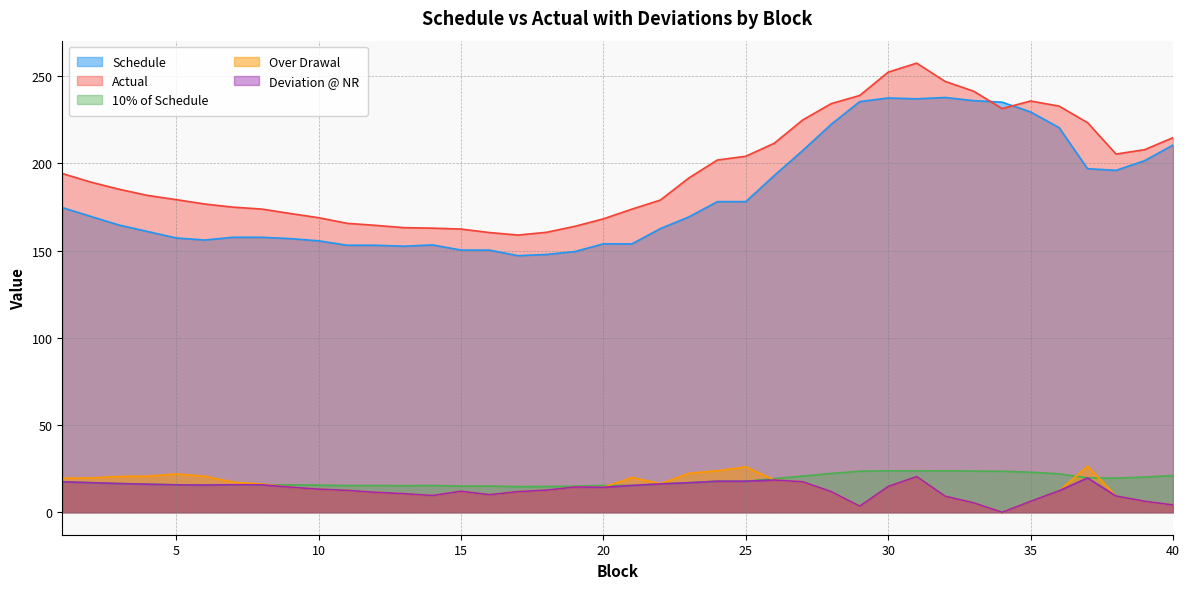

Reading left to right, extract all data points from this chart.

Schedule: 1=174.6	2=169.6	3=164.6	4=160.9	5=157.2	6=156.0	7=157.6	8=157.6	9=156.8	10=155.6	11=153.1	12=153.0	13=152.5	14=153.2	15=150.3	16=150.3	17=147.1	18=147.8	19=149.4	20=153.9	21=153.8	22=162.6	23=169.3	24=178.0	25=178.0	26=193.0	27=207.4	28=222.4	29=235.4	30=237.5	31=237.0	32=237.7	33=235.9	34=235.0	35=229.5	36=220.5	37=196.9	38=196.0	39=201.5	40=210.5
Actual: 1=194.2	2=189.2	3=185.1	4=181.6	5=179.2	6=176.7	7=174.9	8=173.8	9=171.3	10=168.8	11=165.6	12=164.5	13=163.1	14=162.8	15=162.3	16=160.3	17=158.9	18=160.5	19=163.9	20=168.2	21=173.7	22=178.9	23=191.6	24=201.9	25=204.1	26=211.5	27=224.9	28=234.2	29=238.9	30=252.3	31=257.4	32=246.9	33=241.3	34=231.4	35=235.7	36=232.8	37=223.3	38=205.3	39=207.8	40=214.7
10% of Schedule: 1=17.5	2=17.0	3=16.5	4=16.1	5=15.7	6=15.6	7=15.8	8=15.8	9=15.7	10=15.6	11=15.3	12=15.3	13=15.2	14=15.3	15=15.0	16=15.0	17=14.7	18=14.8	19=14.9	20=15.4	21=15.4	22=16.3	23=16.9	24=17.8	25=17.8	26=19.3	27=20.7	28=22.2	29=23.5	30=23.7	31=23.7	32=23.8	33=23.6	34=23.5	35=22.9	36=22.0	37=19.7	38=19.6	39=20.1	40=21.0
Over Drawal: 1=19.5	2=19.6	3=20.5	4=20.7	5=22.0	6=20.7	7=17.3	8=16.2	9=14.4	10=13.3	11=12.6	12=11.4	13=10.6	14=9.6	15=12.1	16=10.1	17=11.8	18=12.7	19=14.5	20=14.3	21=19.9	22=16.4	23=22.3	24=23.8	25=26.0	26=18.5	27=17.5	28=11.8	29=3.5	30=14.8	31=20.5	32=9.2	33=5.4	34=0.0	35=6.3	36=12.3	37=26.4	38=9.3	39=6.3	40=4.2
Deviation @ NR: 1=17.5	2=17.0	3=16.5	4=16.1	5=15.7	6=15.6	7=15.8	8=15.8	9=14.4	10=13.3	11=12.6	12=11.4	13=10.6	14=9.6	15=12.1	16=10.1	17=11.8	18=12.7	19=14.5	20=14.3	21=15.4	22=16.3	23=16.9	24=17.8	25=17.8	26=18.5	27=17.5	28=11.8	29=3.5	30=14.8	31=20.5	32=9.2	33=5.4	34=0.0	35=6.3	36=12.3	37=19.7	38=9.3	39=6.3	40=4.2